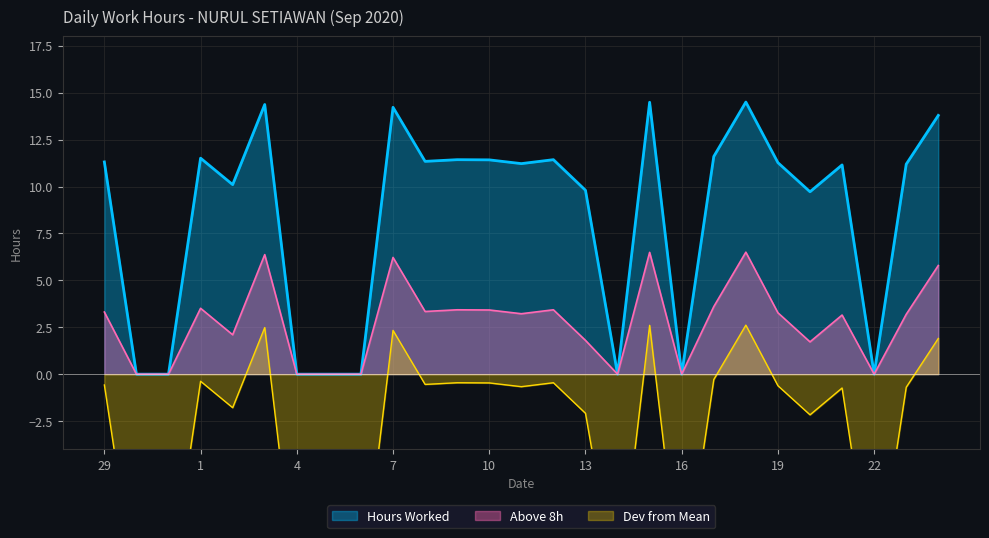

Rank the categories by value from lowest to highest.

30, 31, 4, 5, 6, 14, 16, 22, 20, 13, 2, 21, 23, 11, 19, 29, 8, 10, 9, 12, 1, 17, 24, 7, 3, 15, 18